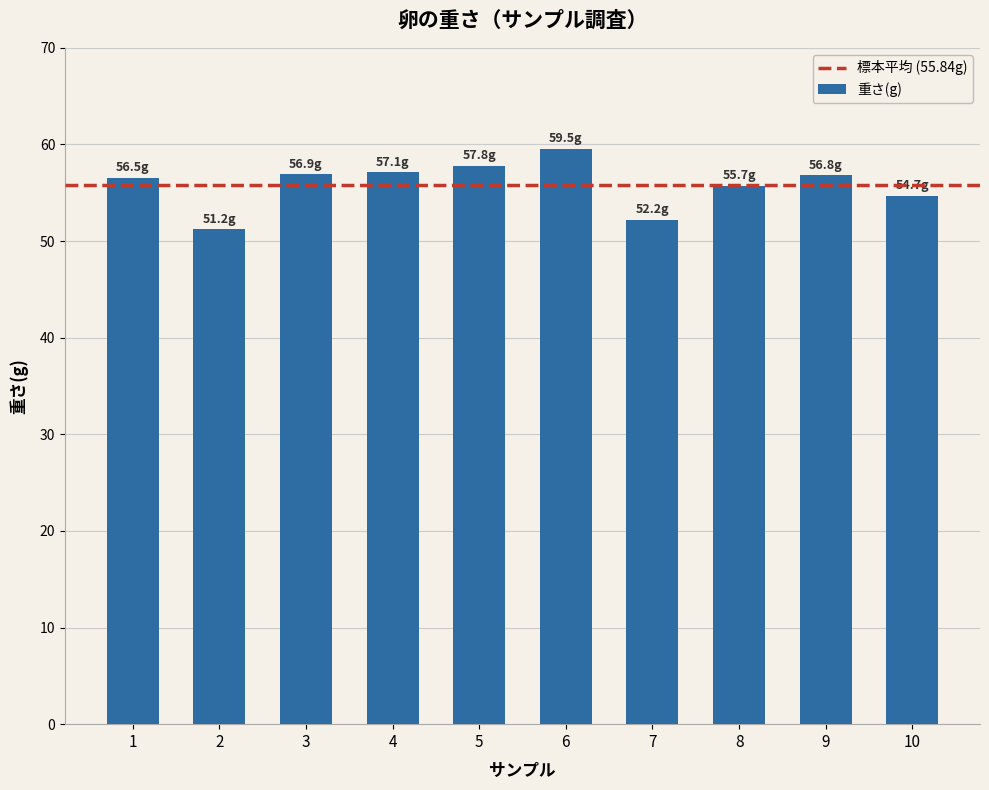

How many data points are above 56?

6